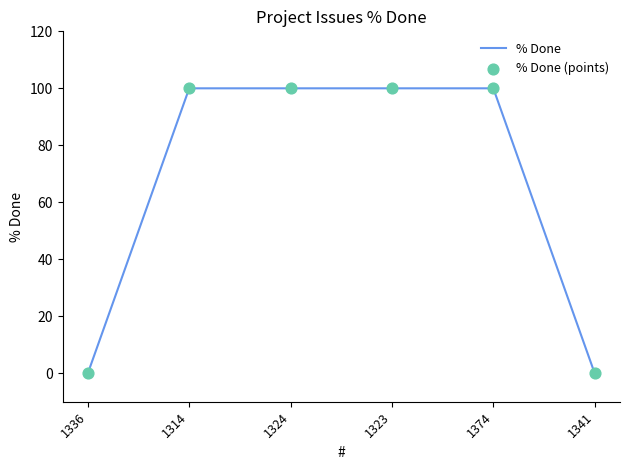

What is the change in value from 1314 to 1341?

-100